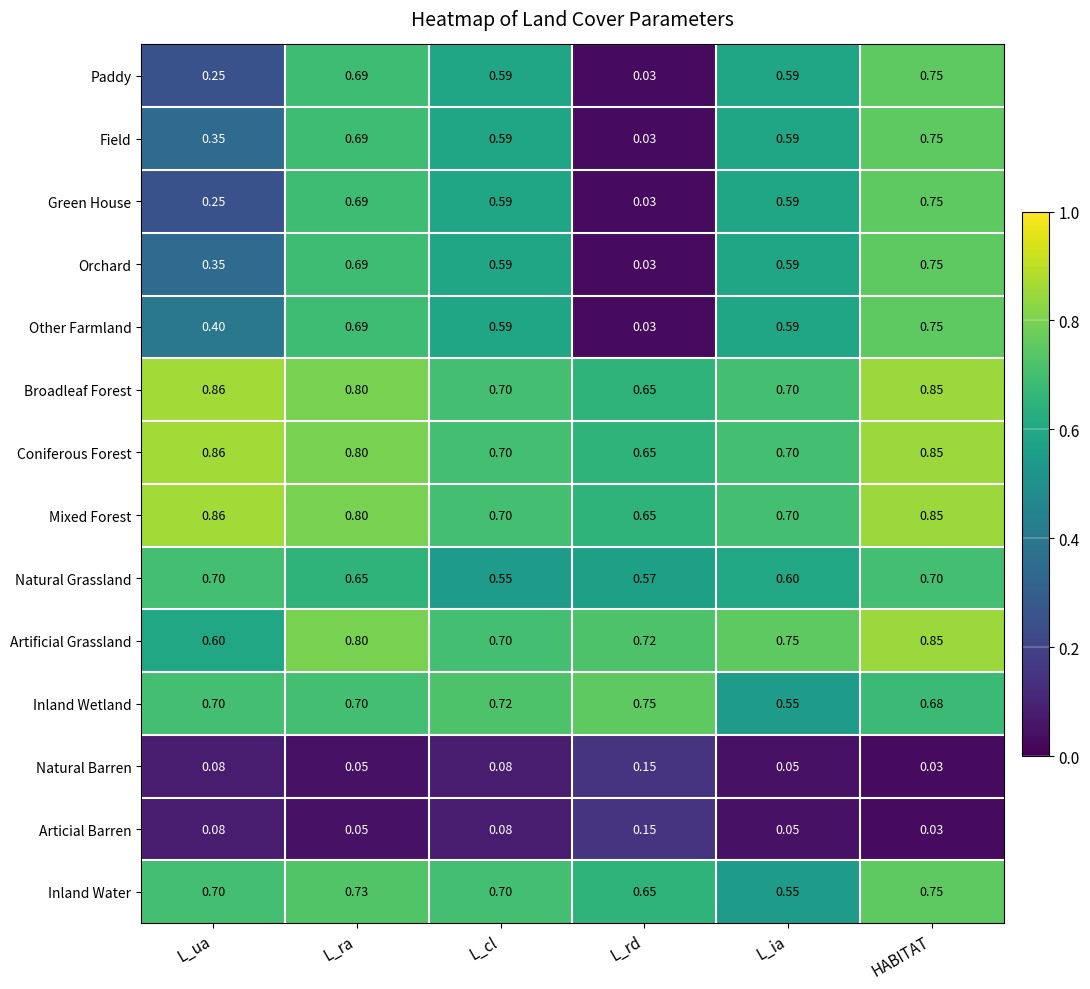

At which category is the sum across all series the highest?

HABITAT